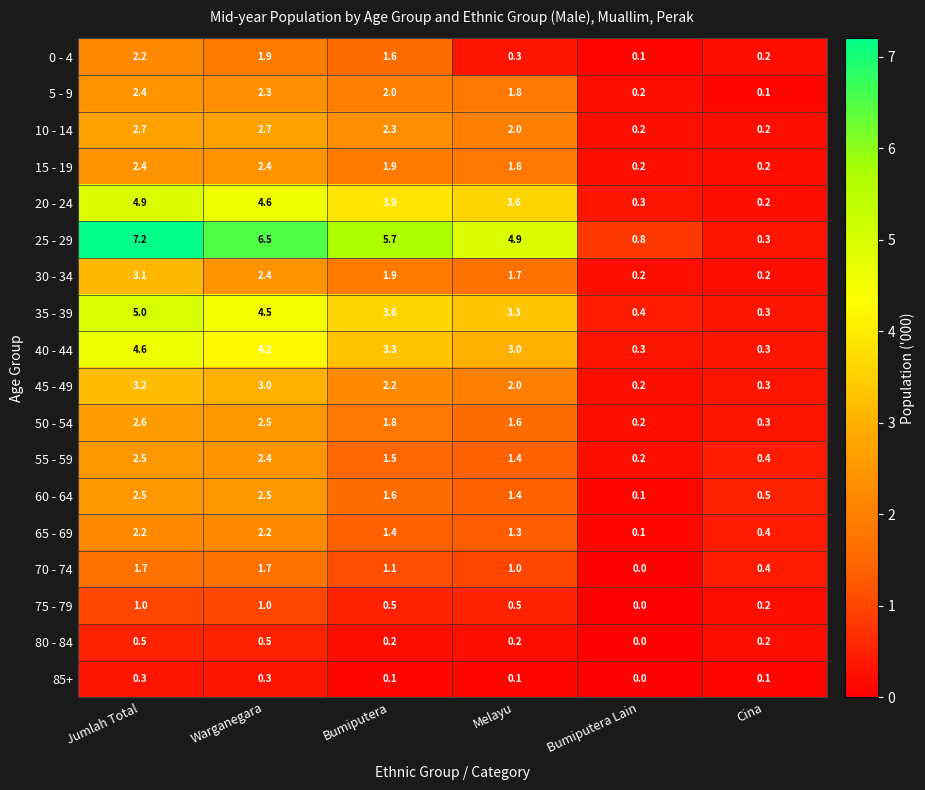

What is the total value across all series at Bumiputera Lain?

3.5